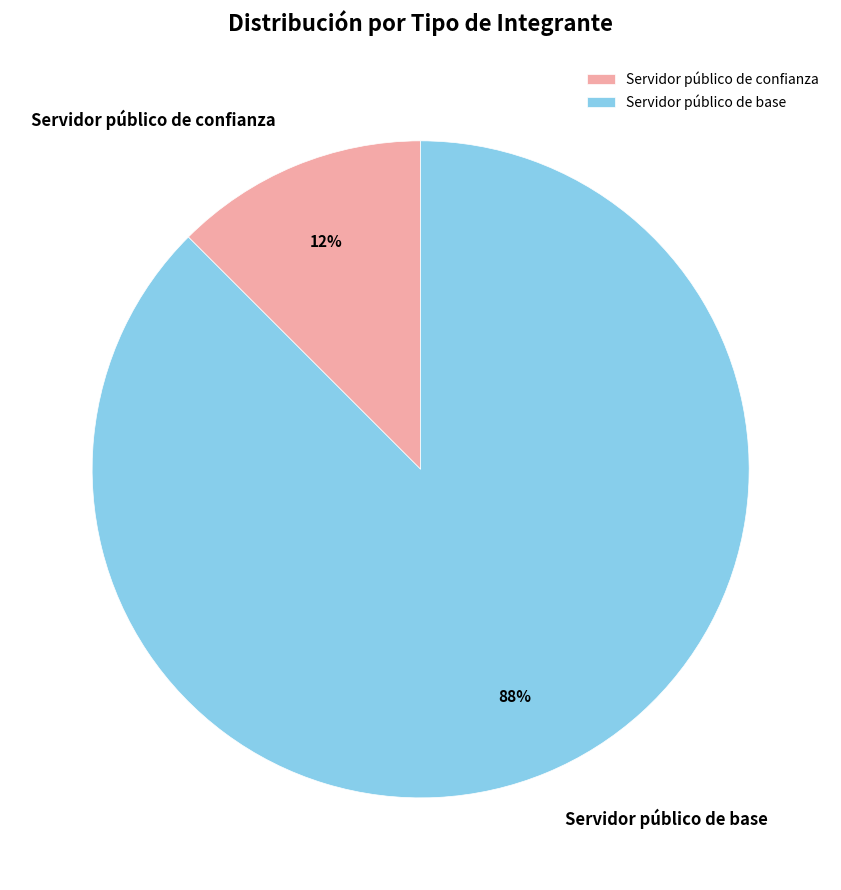

How many slices are in this pie chart?

2